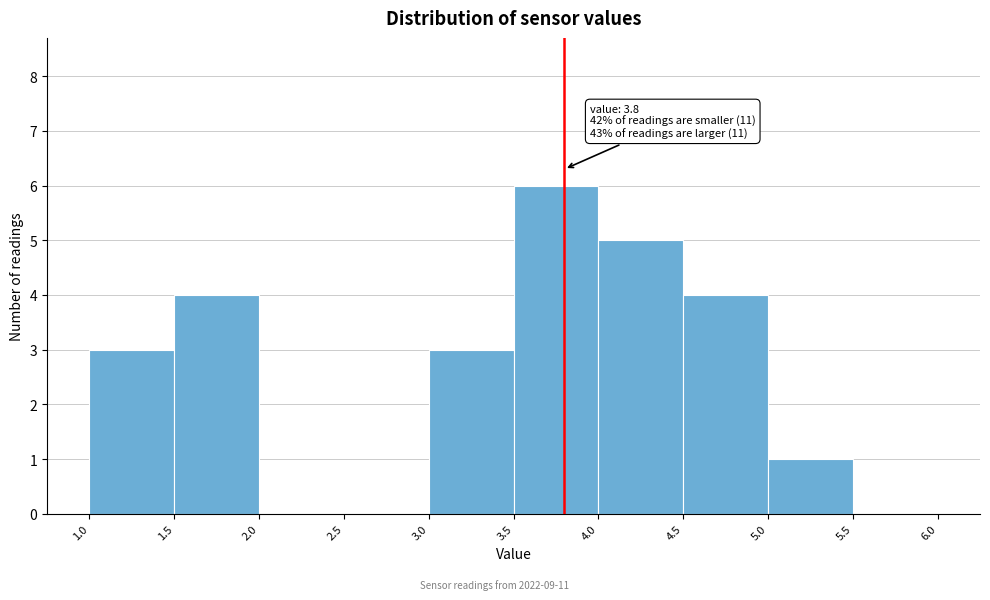

Which range on the x-axis has the tallest bar?

3.5 to 4.0